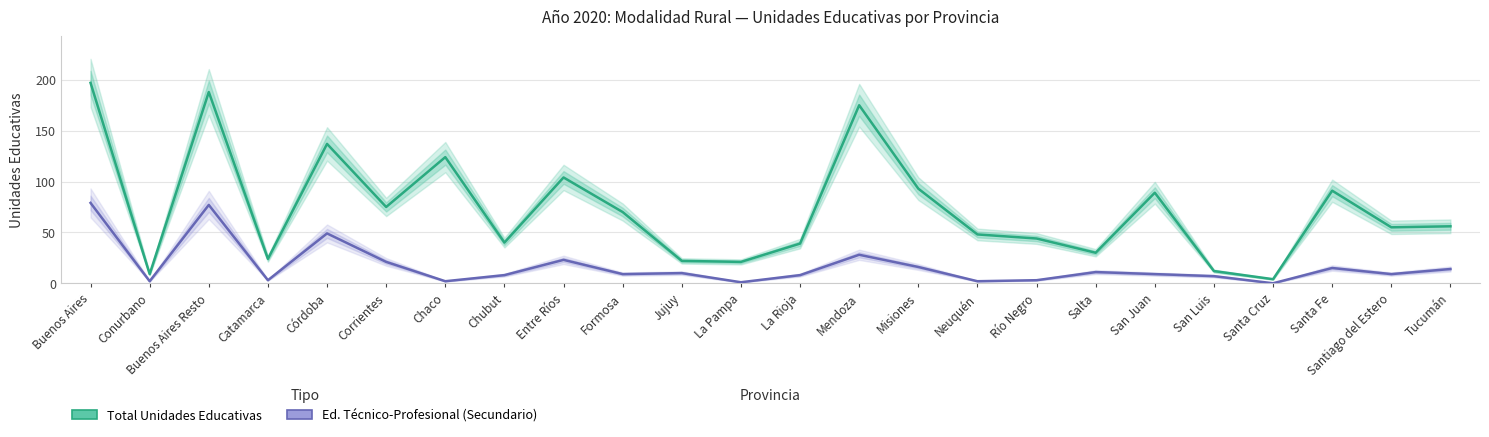

Where is the first local minimum for Total Unidades Educativas?

Conurbano